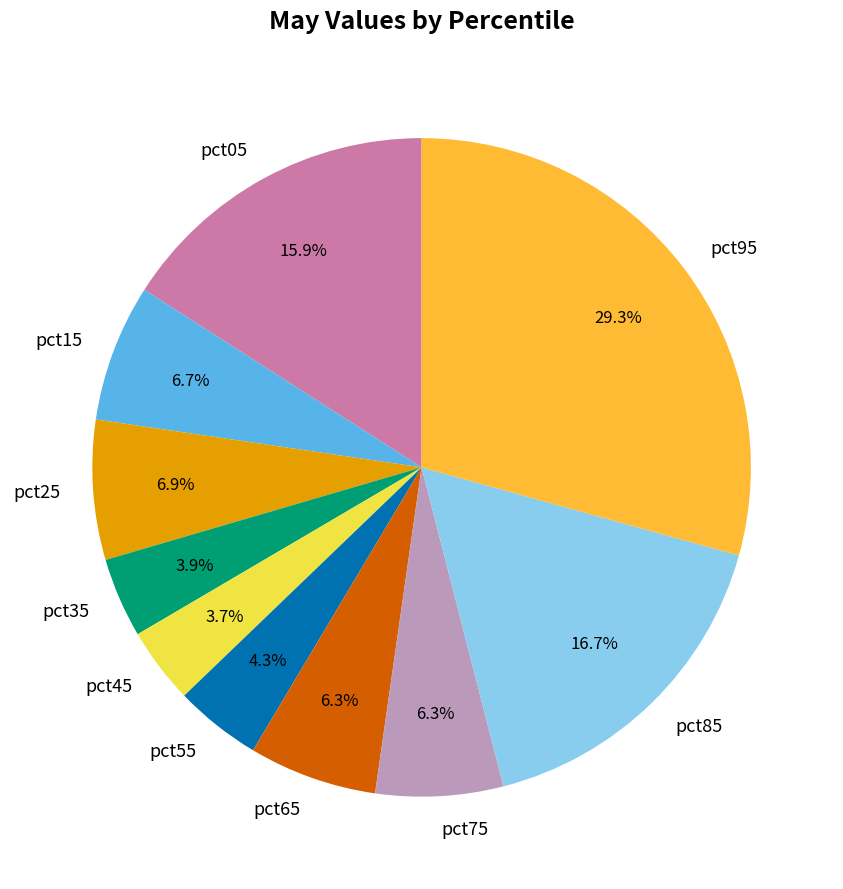

Which slice is the largest?

pct95